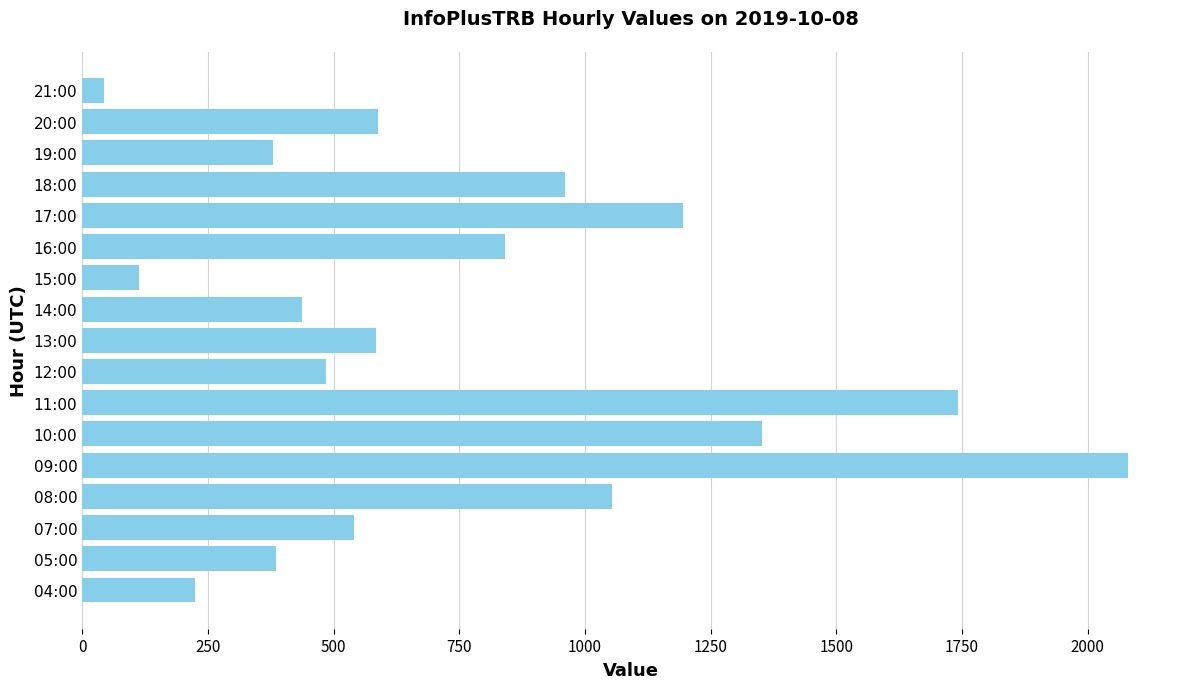

At which label is the value closest to 1061?

08:00